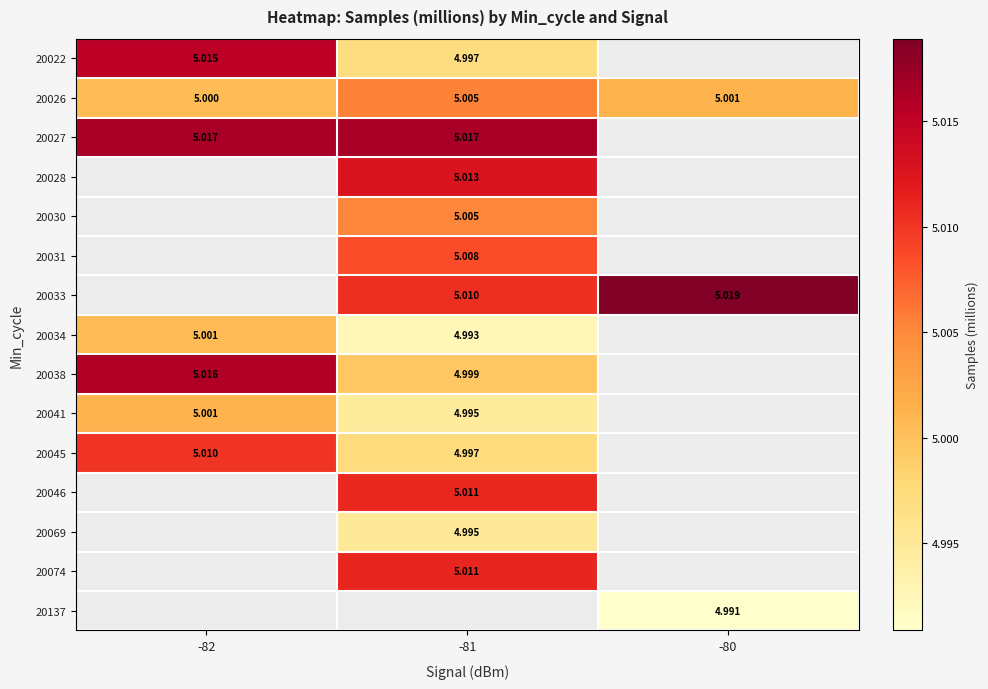

What is the smallest value displayed?

5.0